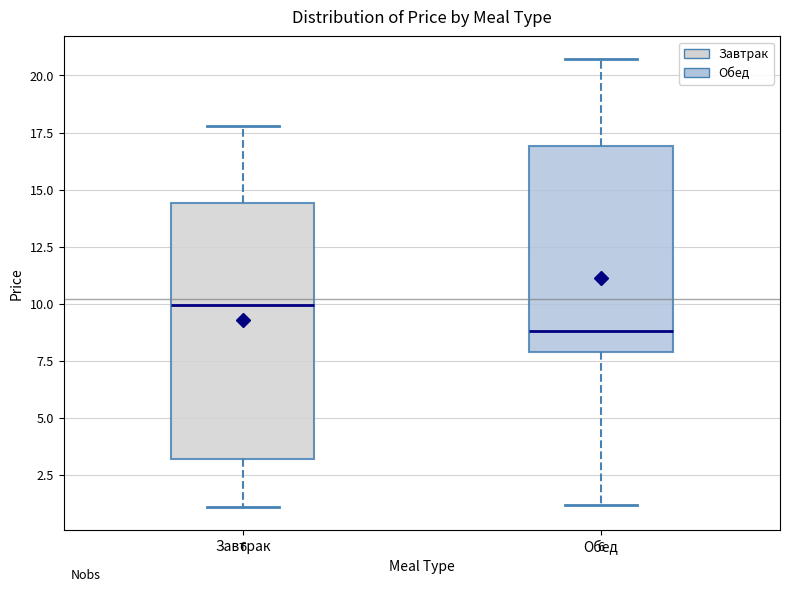

Reading left to right, read every box against the y-axis: the position of its median line, the range the box covers, and the ends of its whiskers. The values are not printed on the chart, so give them approximately, as read against the axis.

Завтрак: median 10.0, box 3.0 to 14.5, whiskers 1.0 to 18.0
Обед: median 9.0, box 8.0 to 17.0, whiskers 1.0 to 20.5